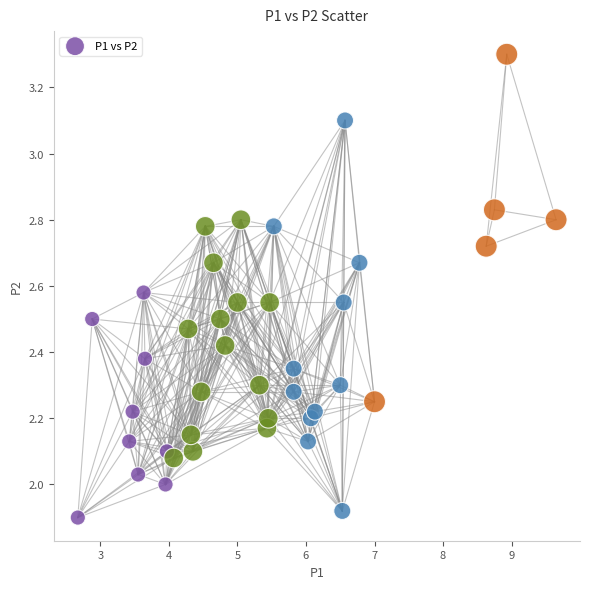

What is the range of Y values (max minus min)?

1.4